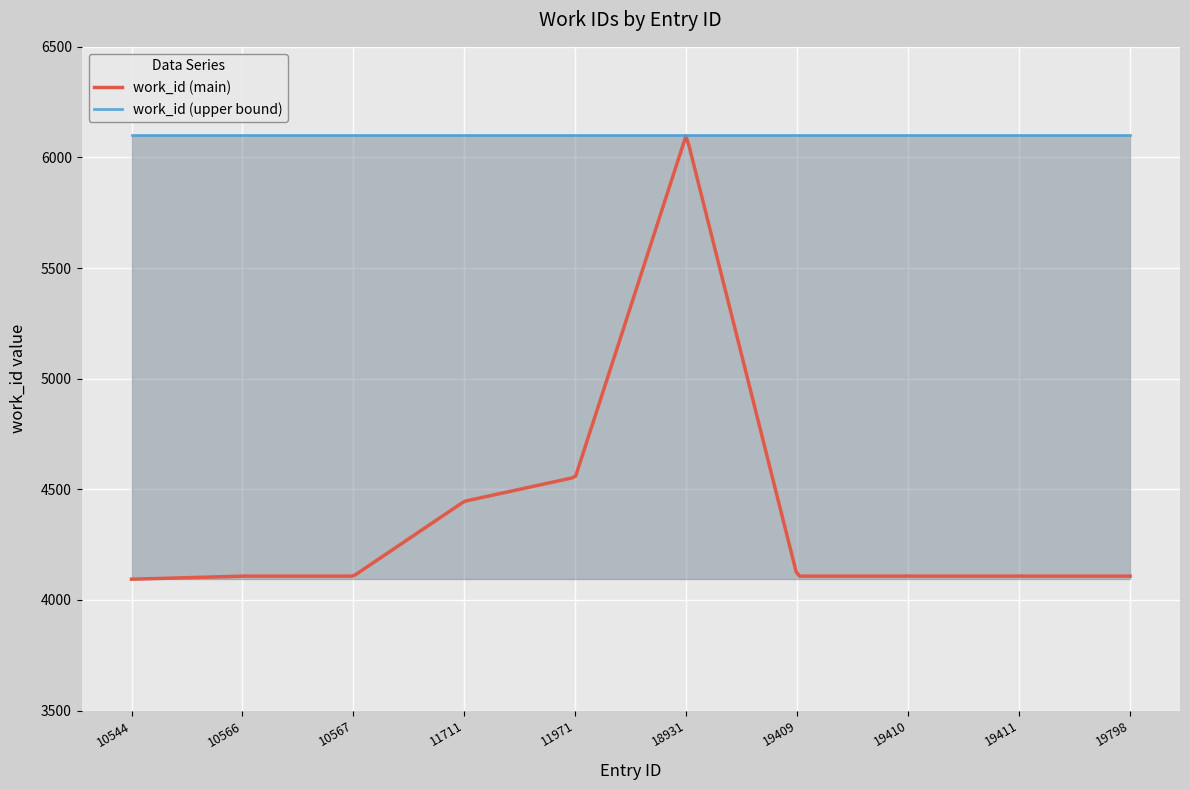

Which series has the largest total across all categories?

work_id (upper bound)